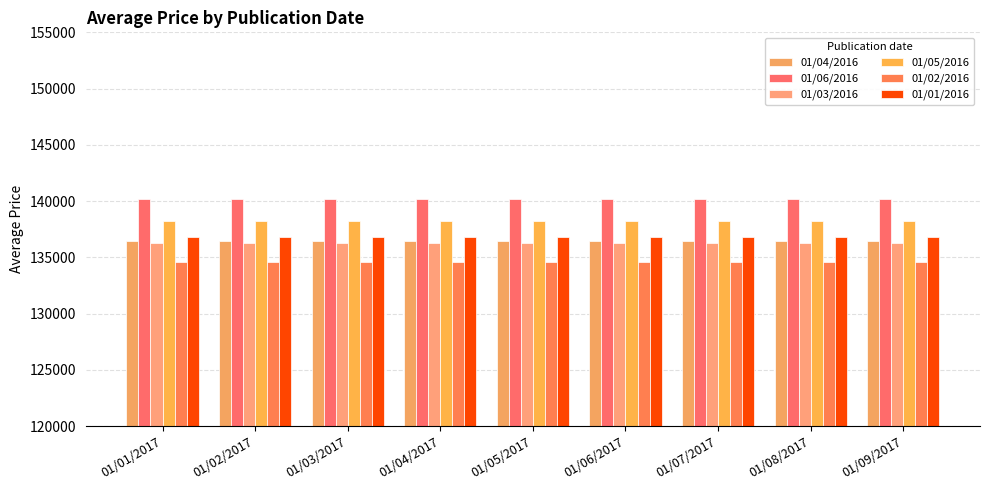

At which category does the chart reach its minimum across all series?

01/01/2017